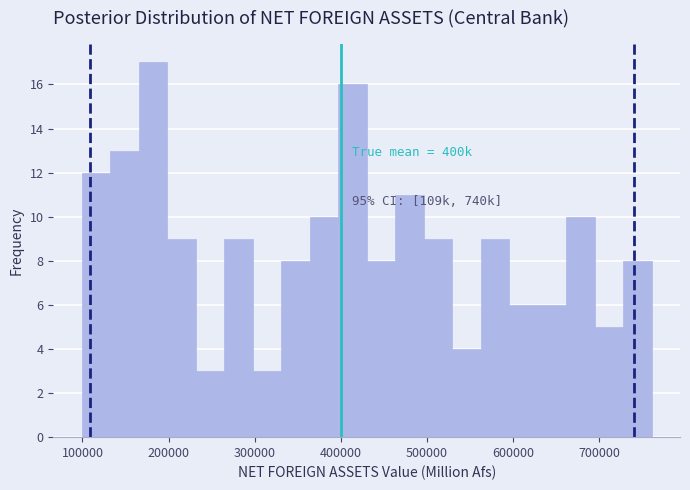

Around what value on the x-axis is the tallest bar? Give the approximate position of its centre, as read against the axis.

180000